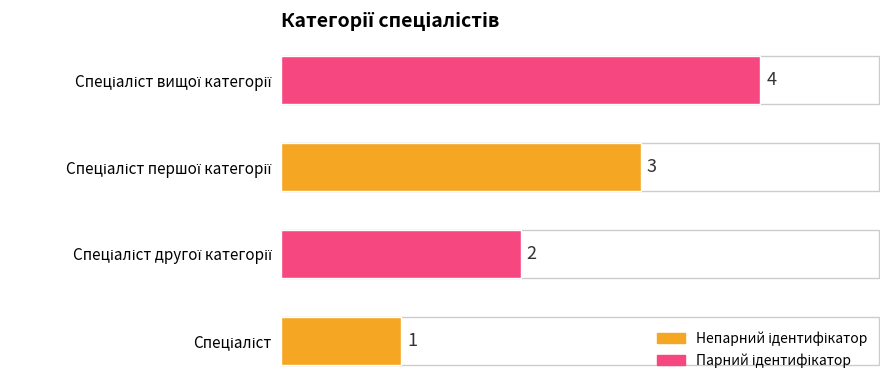

How many series are shown in this chart?

1